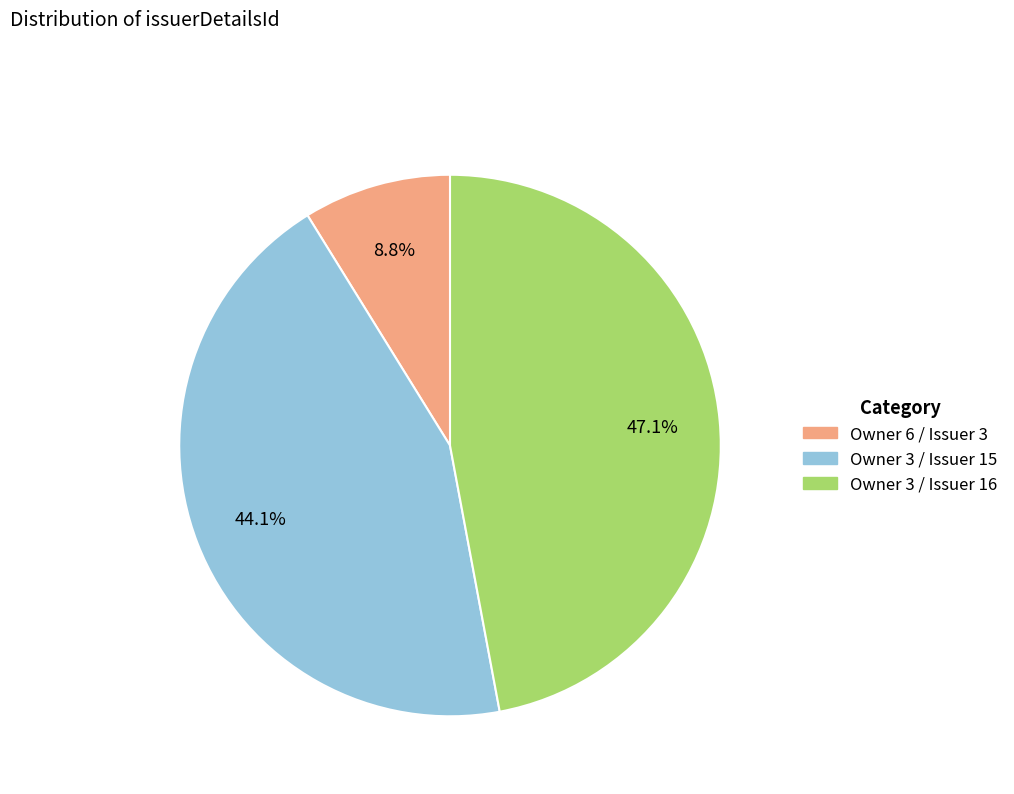

Is there any slice that represents more than half of the pie?

No